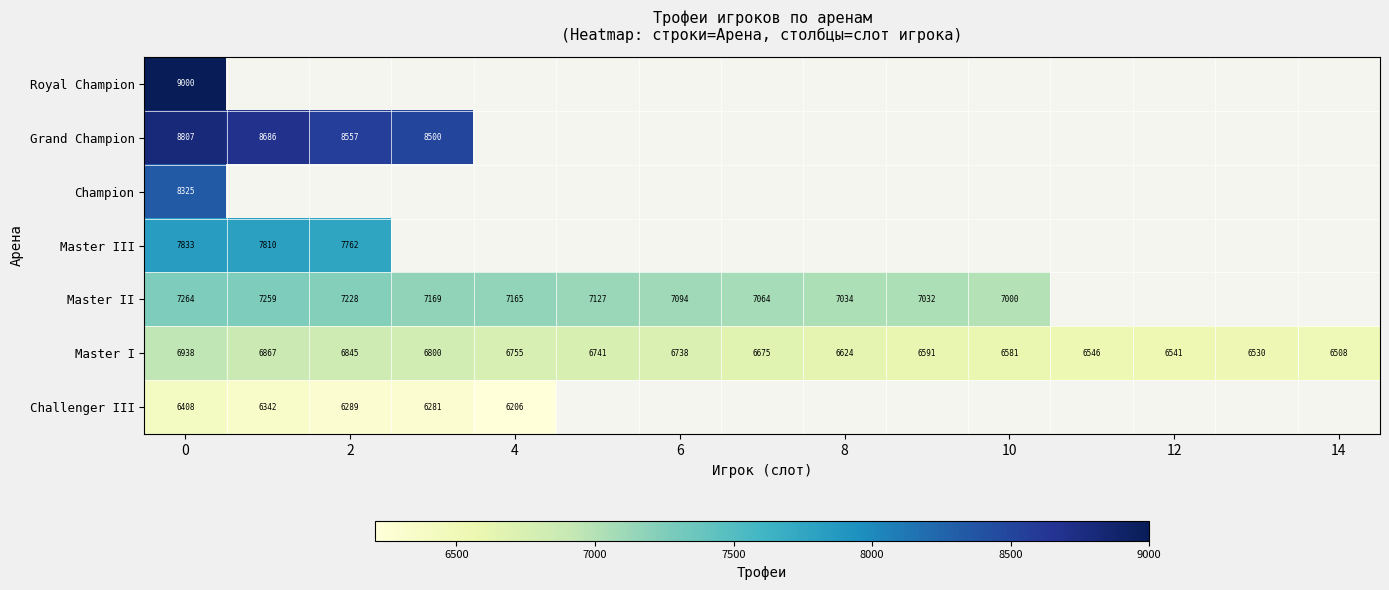

At how many categories does at least one series exceed 6481?

15